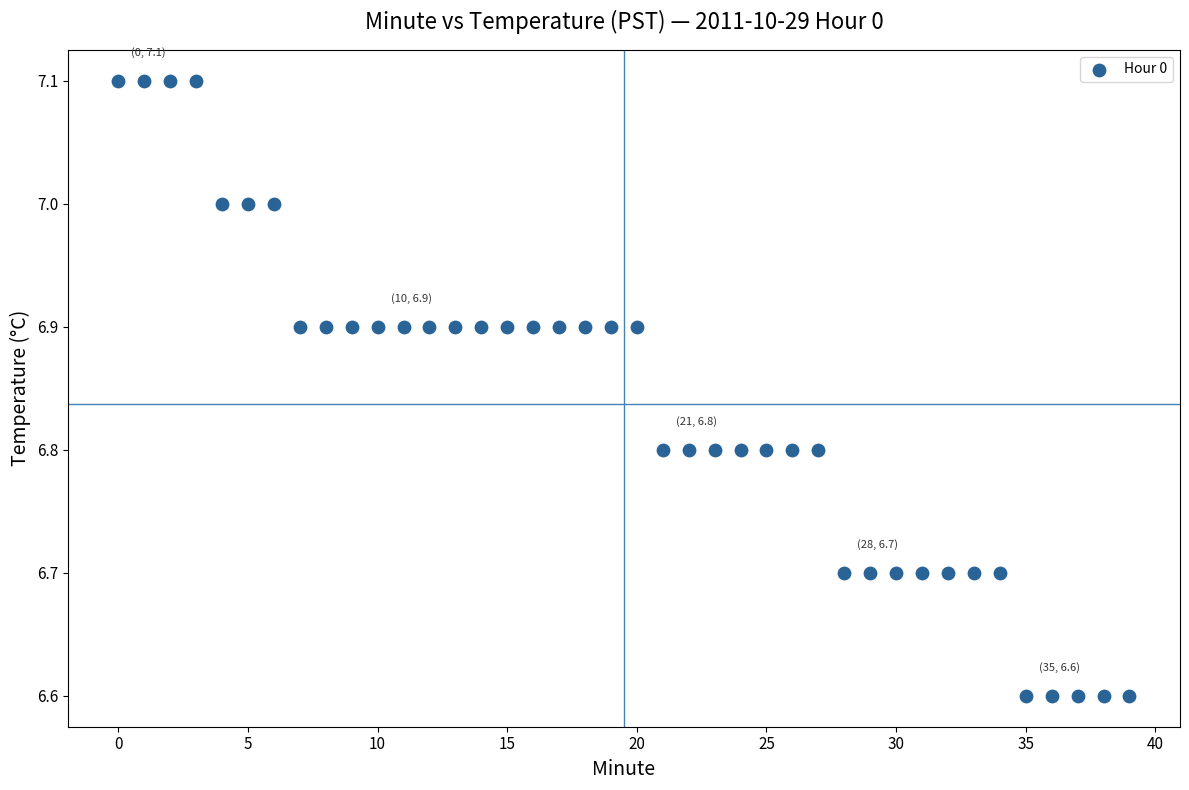

What is the range of Y values (max minus min)?

0.5